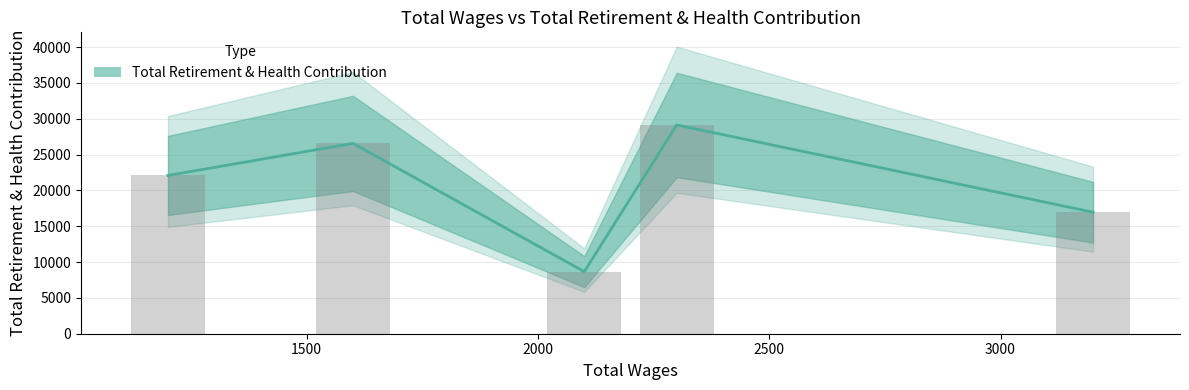

Is it true that the value at 3200.0 is 16954?

True